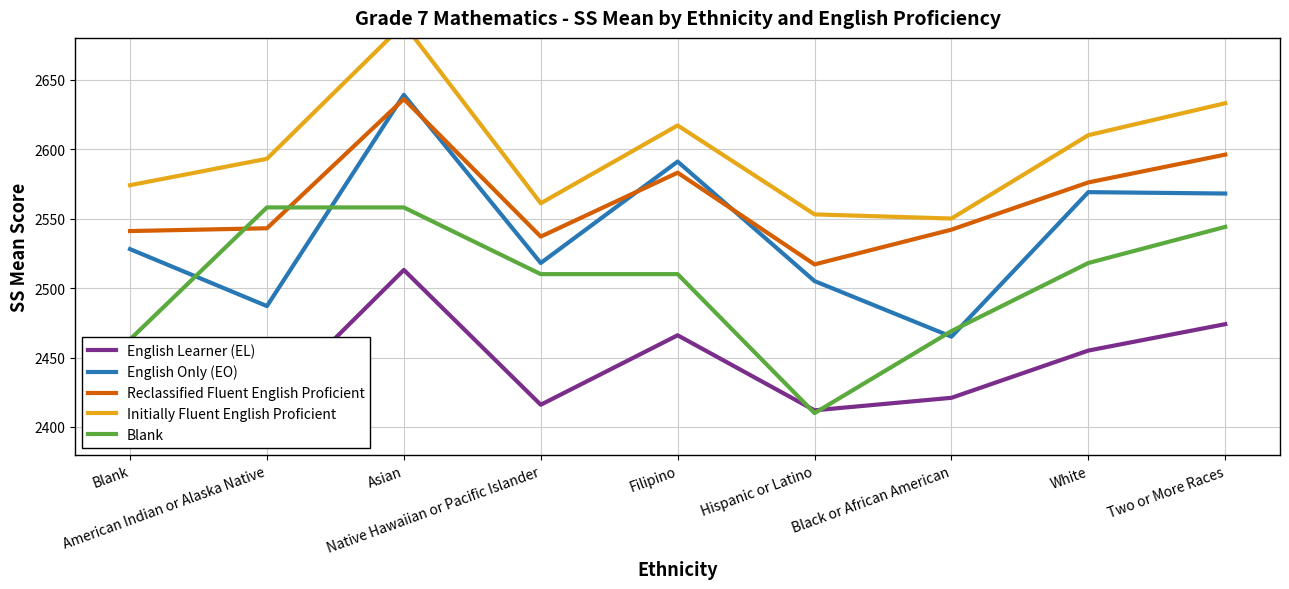

The Reclassified Fluent English Proficient series shows 3466 at White. True or false?

False